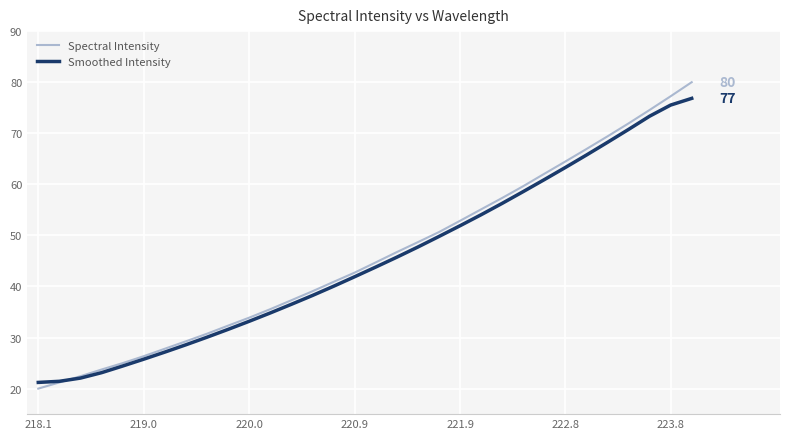

List the series in order of their peak value, lowest first.

Smoothed Intensity, Spectral Intensity